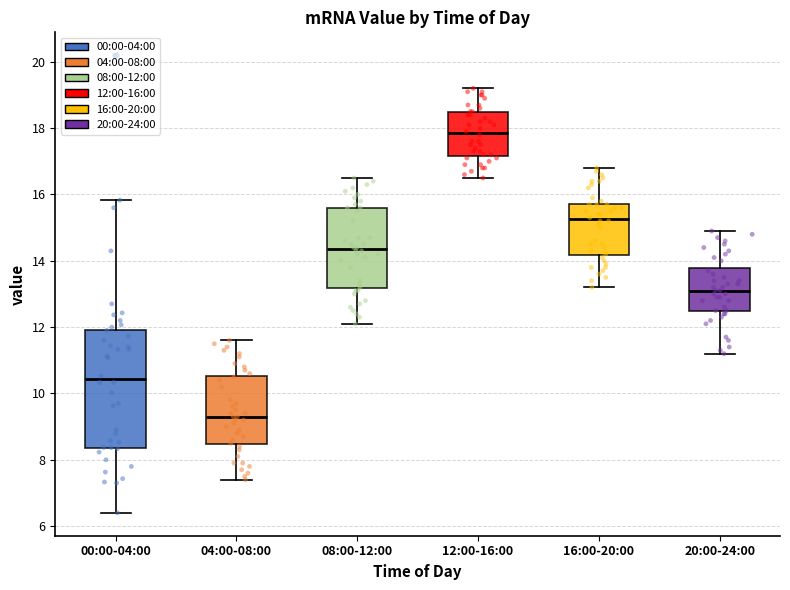

Comparing the boxes themselves (not the whiskers), which one is the tallest?

00:00-04:00